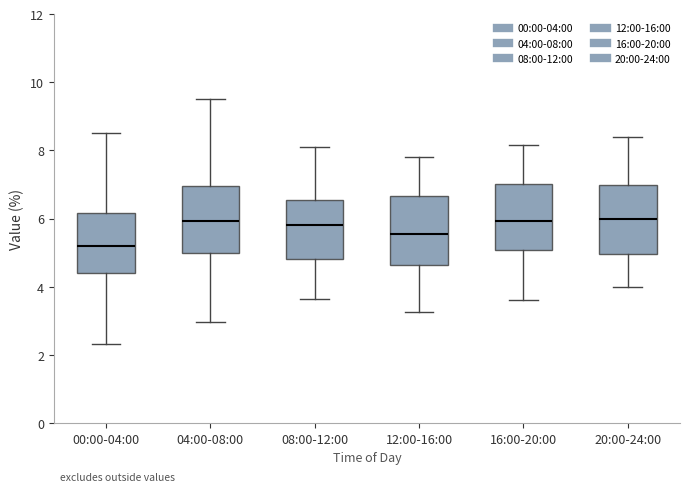

Where is the upper edge of the box for 20:00-24:00 on the y-axis? The values are not printed on the chart, so give them approximately, as read against the axis.

7.0